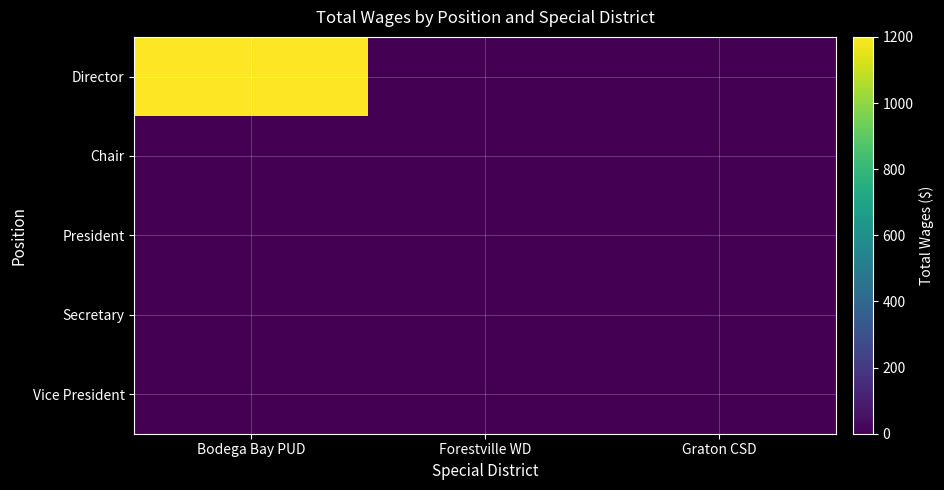

List the series in order of their peak value, highest first.

Director, Chair, President, Secretary, Vice President